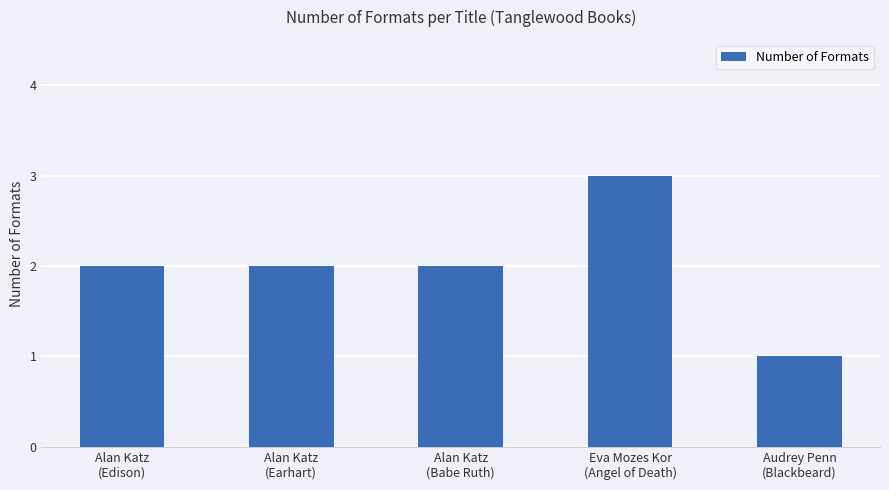

What is the difference between the maximum and second lowest values?

1